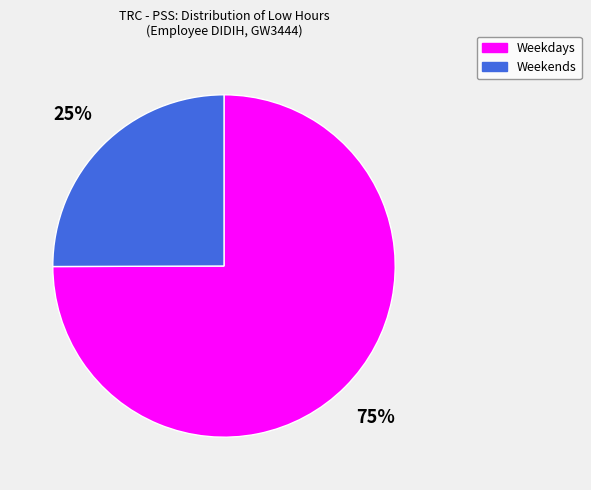

To the nearest percent, what is the difference between the largest and smallest slice percentages?

50%